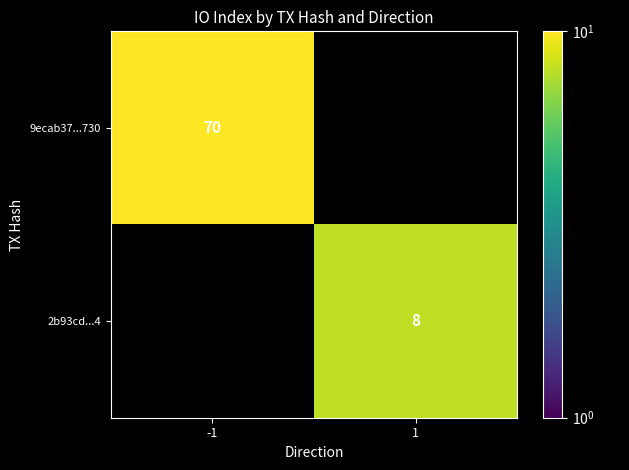

How many categories are shown in the chart?

2